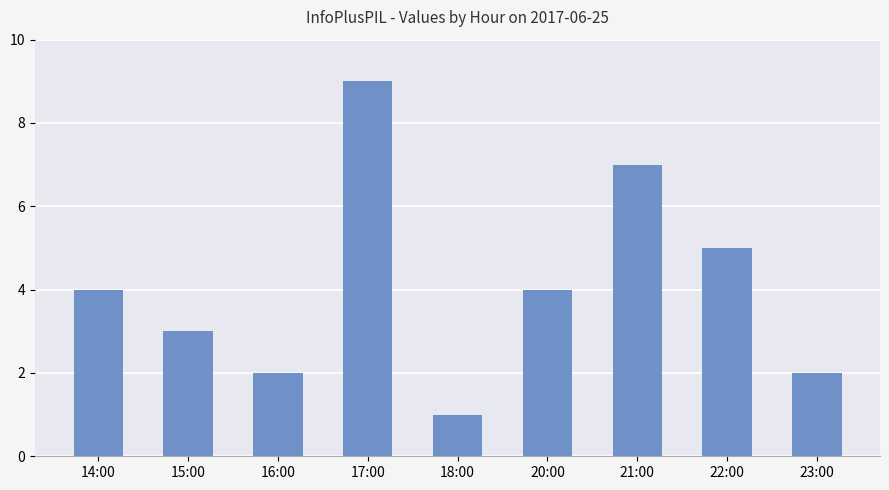

Where is the data nearest to the value 5?

22:00